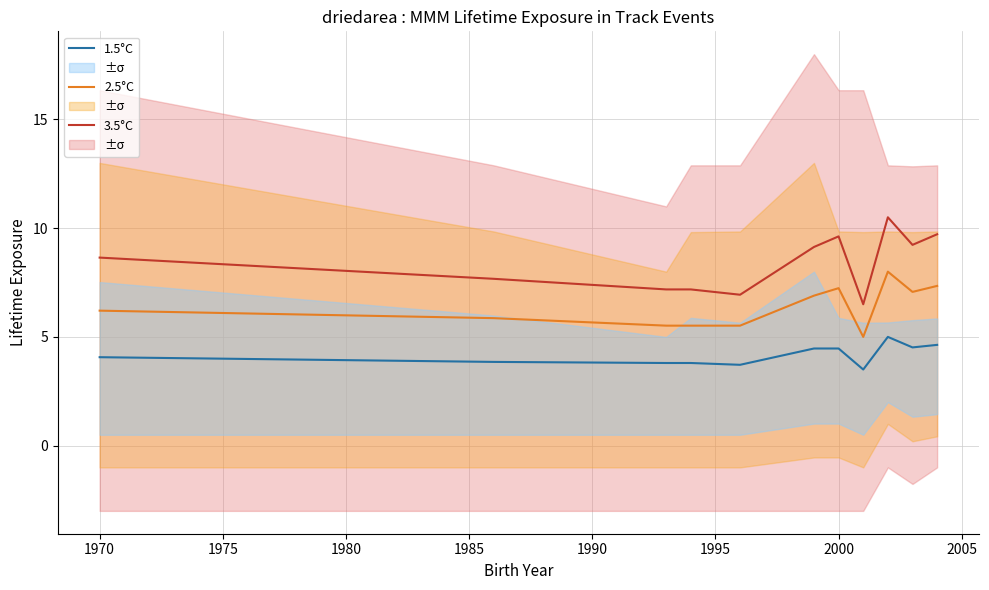

At which label does 2.5°C first exceed 6?

1970